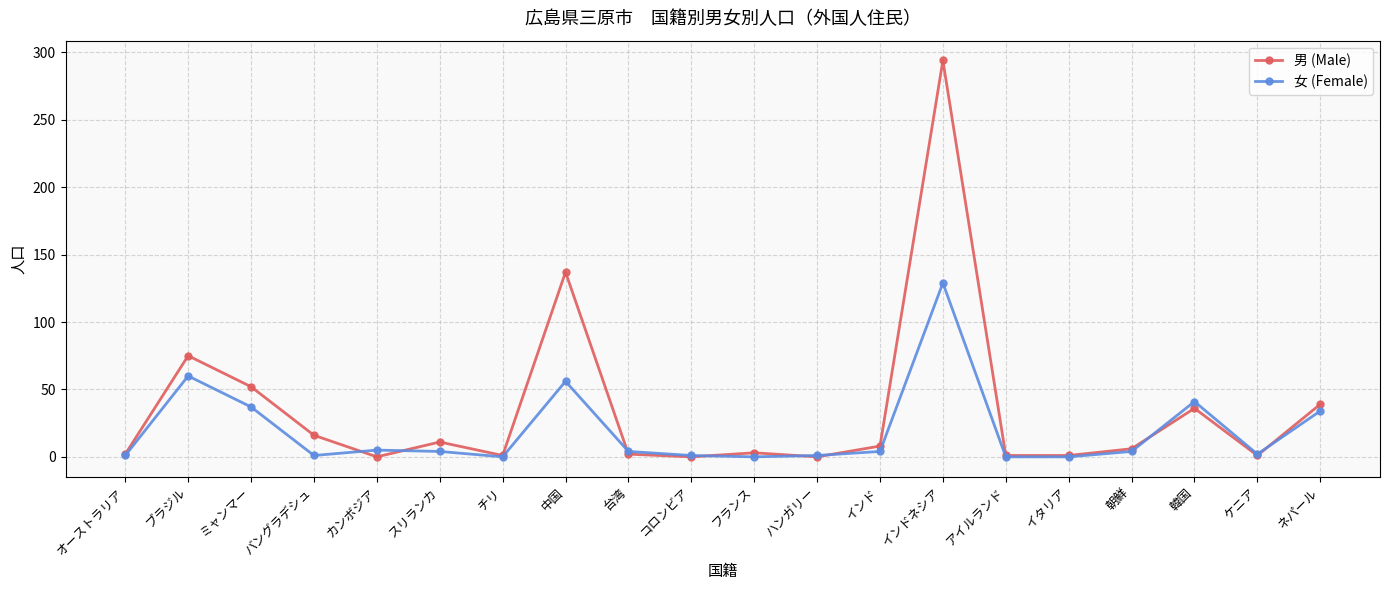

Is the value of 男 (Male) at ミャンマー greater than the value of 女 (Female) at 台湾?

Yes